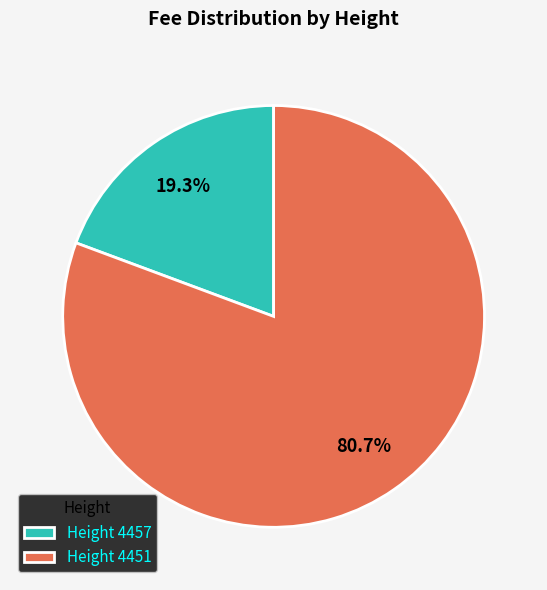

How many slices are in this pie chart?

2